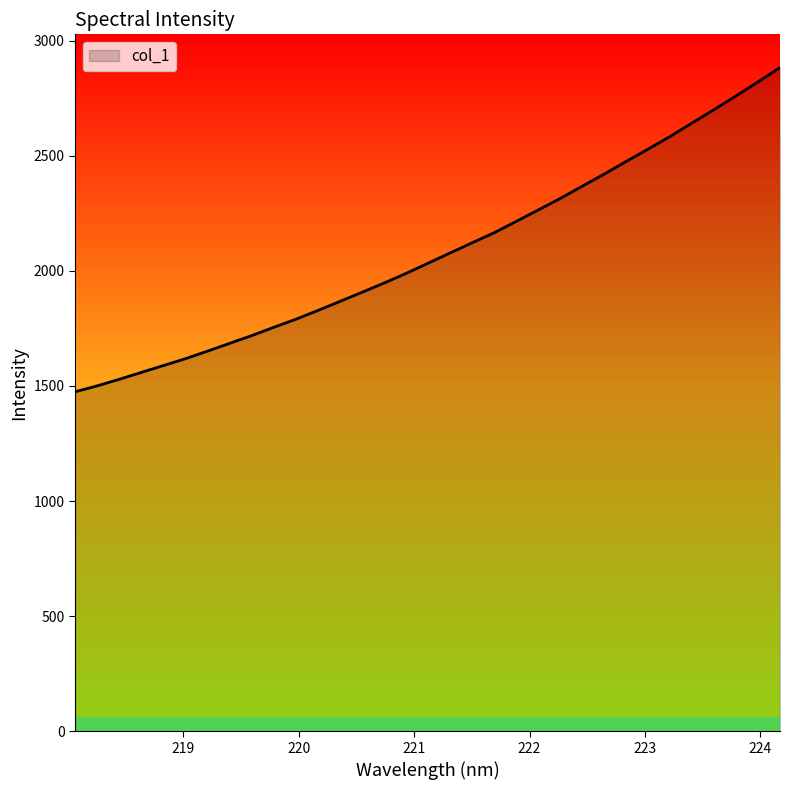

Count the number of categories in the chart.

33